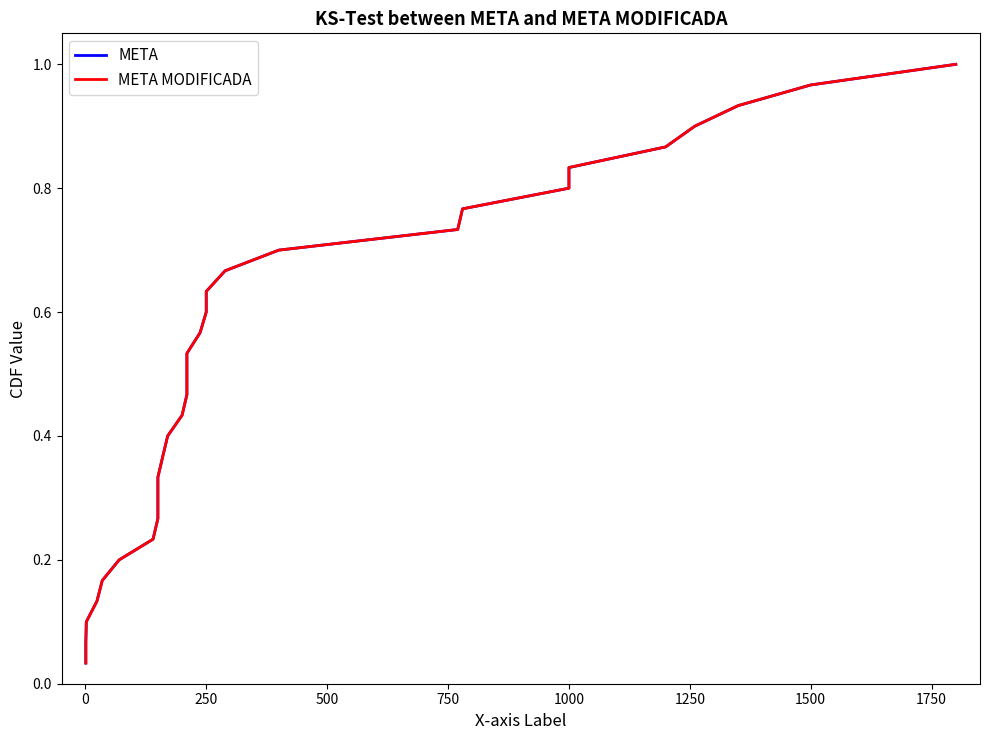

Reading left to right, what are all the values shown in this chart?

META: 0.0	0.1	0.1	0.1	0.2	0.2	0.2	0.3	0.3	0.3	0.4	0.4	0.4	0.5	0.5	0.5	0.6	0.6	0.6	0.7	0.7	0.7	0.8	0.8	0.8	0.9	0.9	0.9	1.0	1.0
META MODIFICADA: 0.0	0.1	0.1	0.1	0.2	0.2	0.2	0.3	0.3	0.3	0.4	0.4	0.4	0.5	0.5	0.5	0.6	0.6	0.6	0.7	0.7	0.7	0.8	0.8	0.8	0.9	0.9	0.9	1.0	1.0